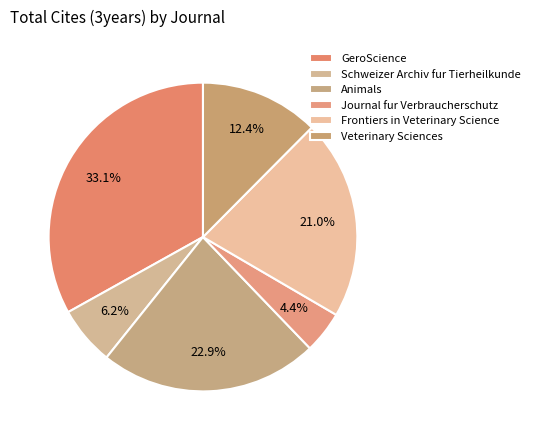

What is the change in value from GeroScience to Veterinary Sciences?

-3740